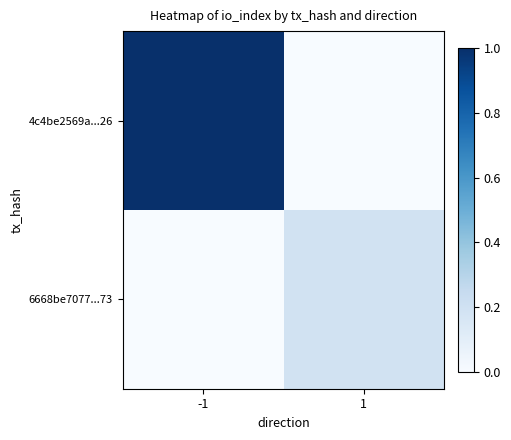

Rank the series by their average value, from lowest to highest.

6668be7077...73, 4c4be2569a...26